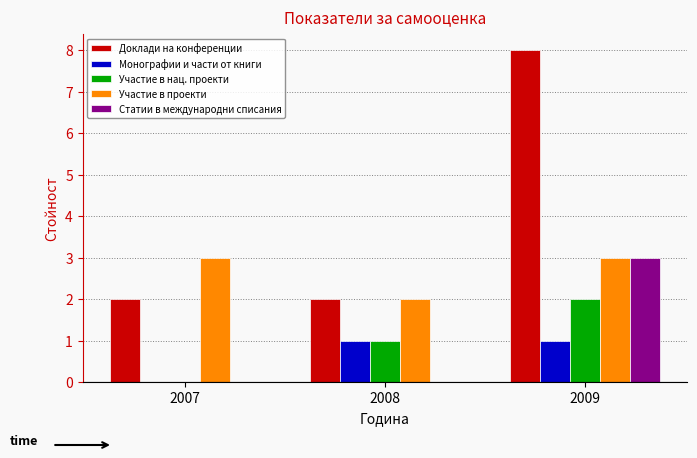

What value does the Доклади на конференции series have at 2008?

2